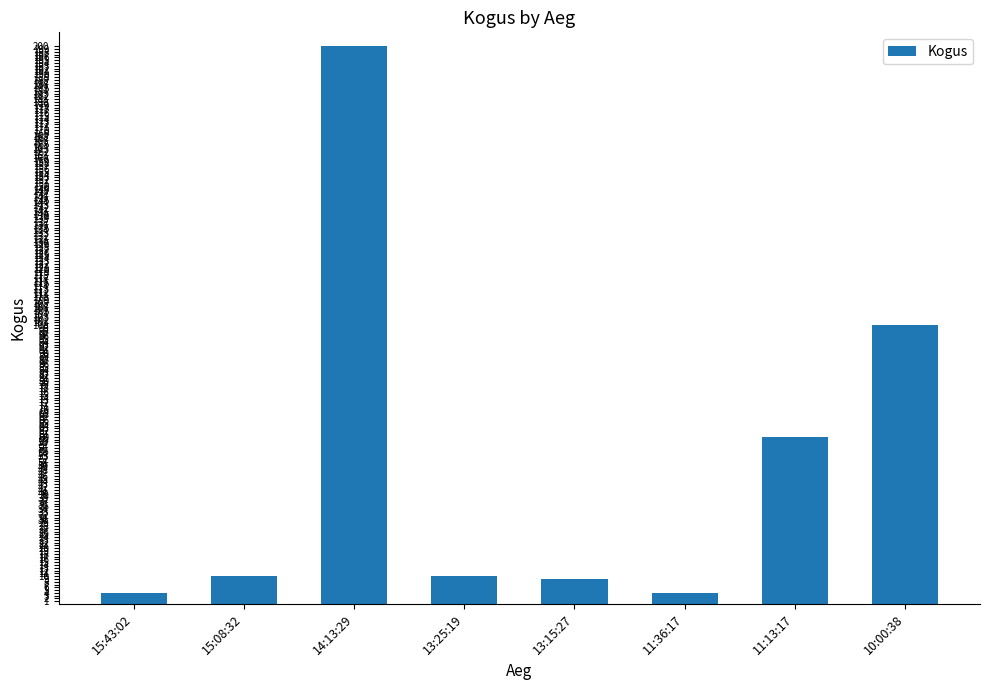

The chart shows a value of 200 at 14:13:29. True or false?

True